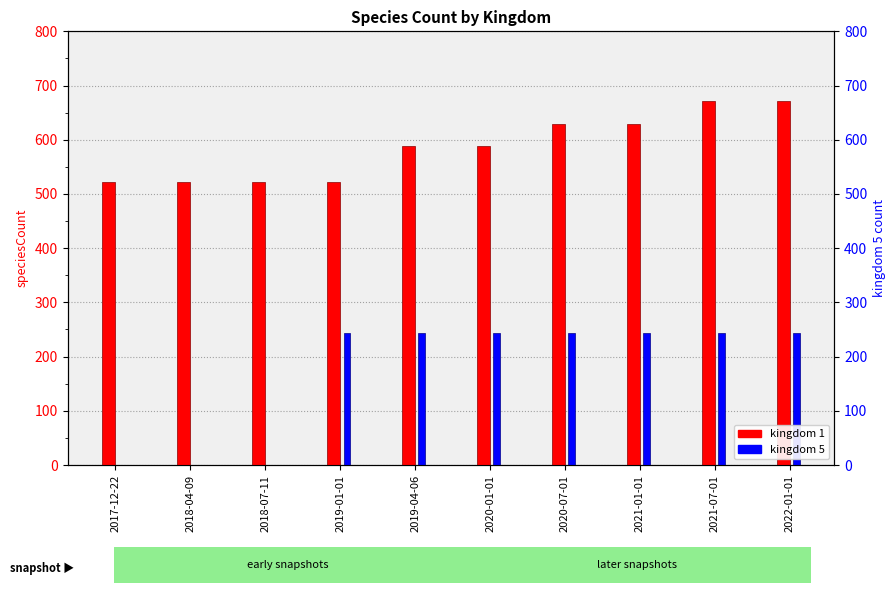

Between 2021-01-01 and 2018-07-11, which is larger?

2021-01-01